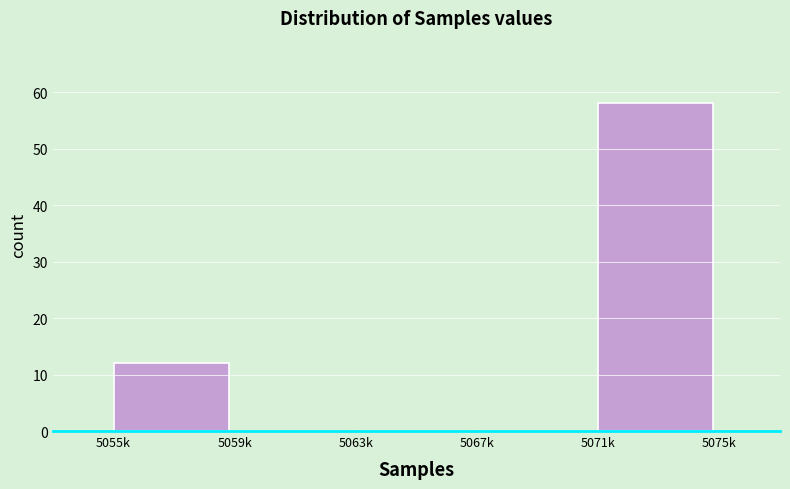

Reading left to right, transcribe all the data shown in this chart.

5055k=12	5059k=0	5063k=0	5067k=0	5071k=58